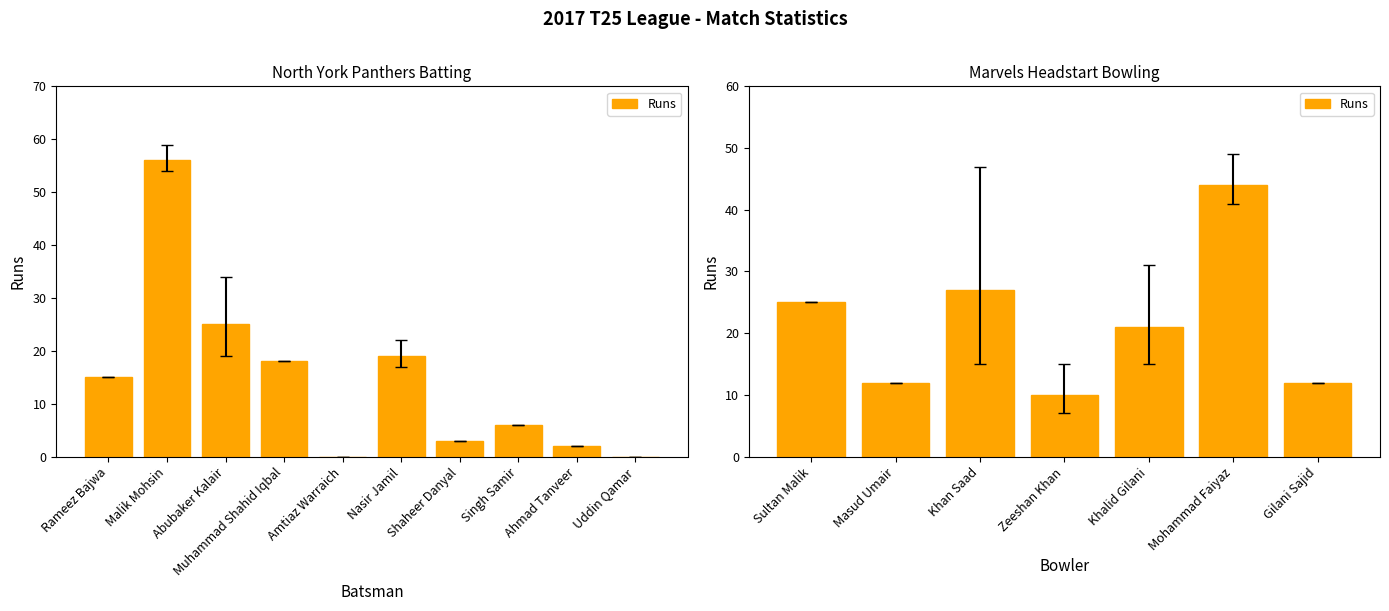

Are the bars horizontal?

No